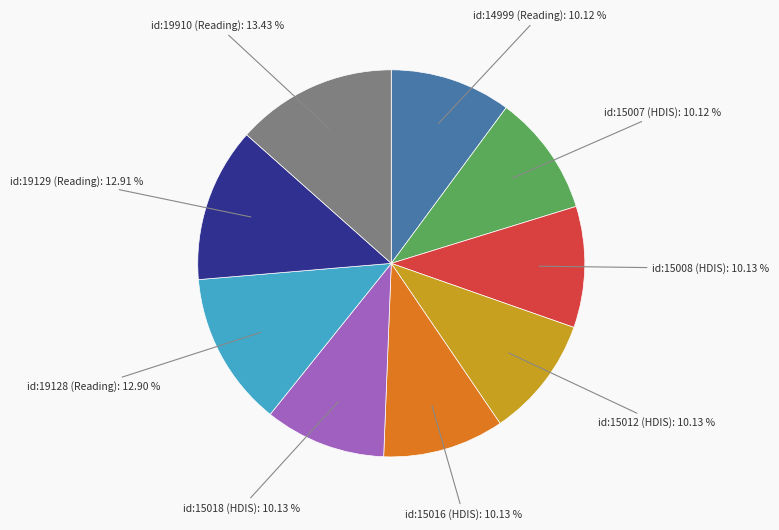

Does any single category account for the majority?

No